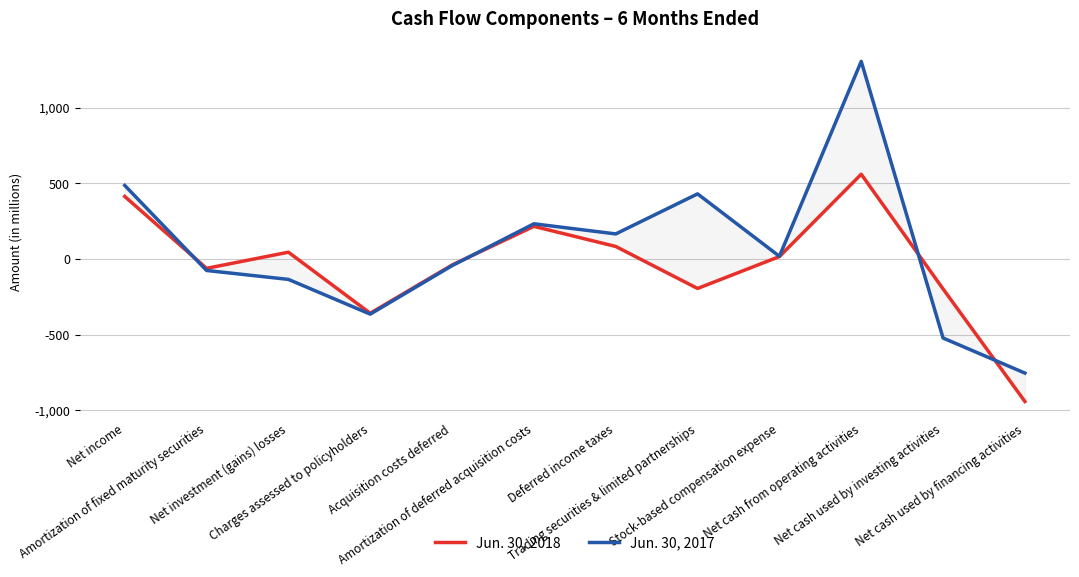

What position from the right is Net investment (gains) losses?

10